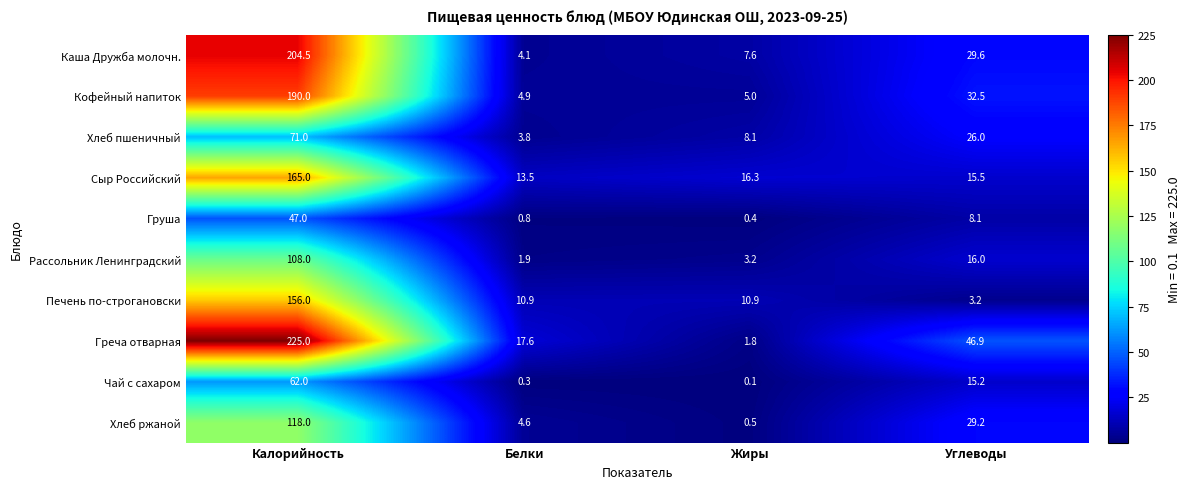

Read the Чай с сахаром value at Калорийность.

62.0